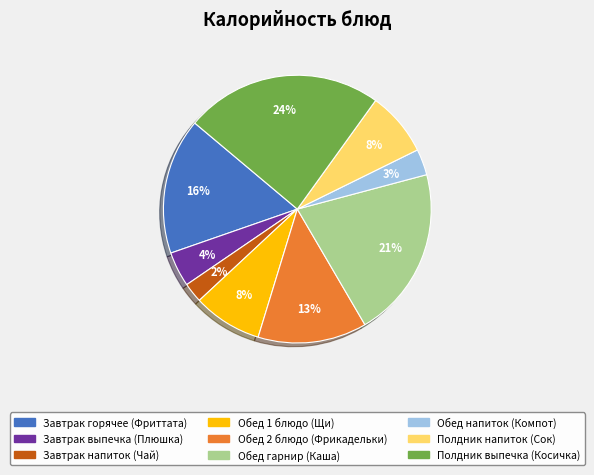

What percentage is the Обед напиток (Компот) slice, to the nearest percent?

3%